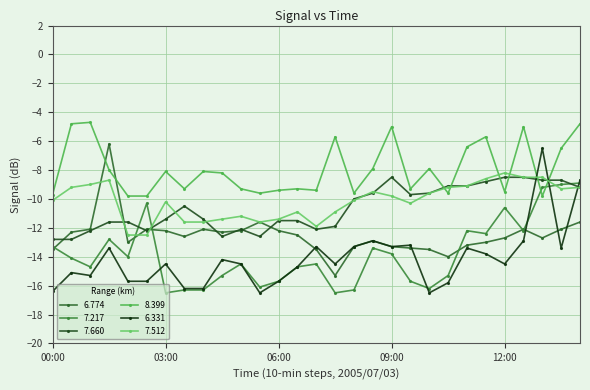

How many series are shown in this chart?

6